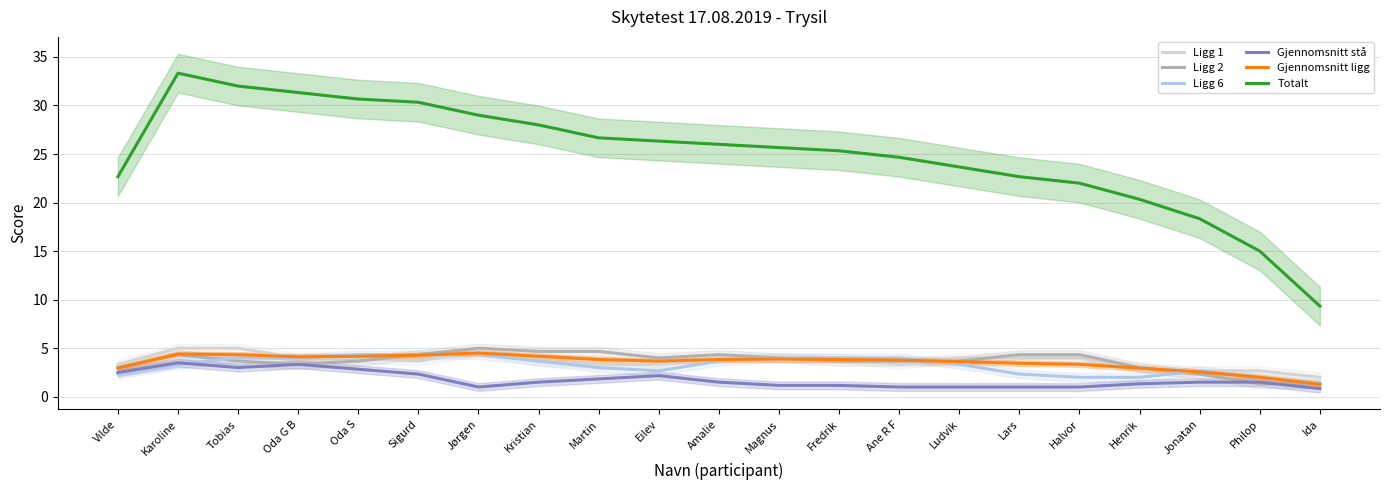

Count the number of categories in the chart.

21